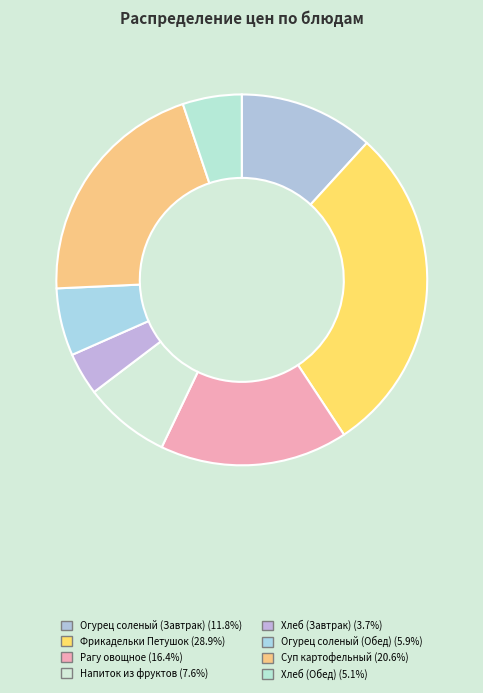

Which category has the smallest portion of the pie?

Хлеб (Завтрак)